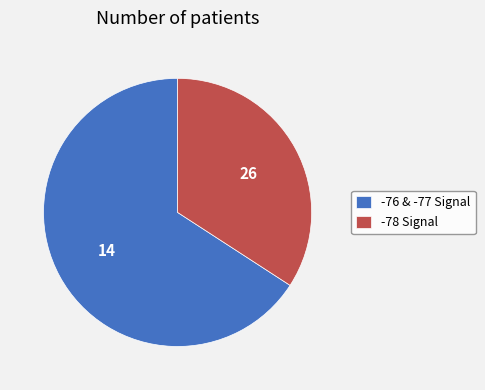

The -78 Signal slice represents 40% of the pie. True or false?

False